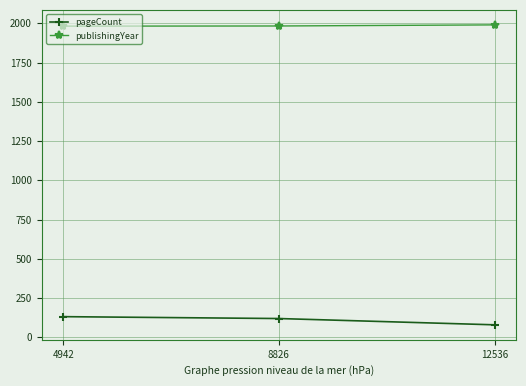

How many data points does each series have?

3